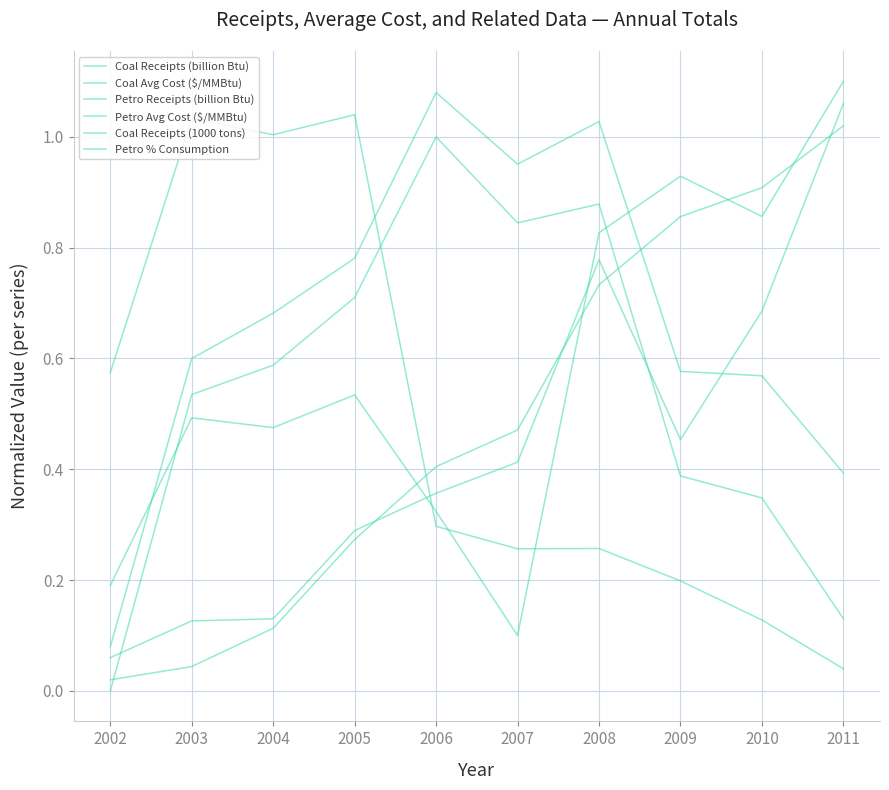

The value of Petro Avg Cost ($/MMBtu) at 2003 is 0.0. True or false?

False